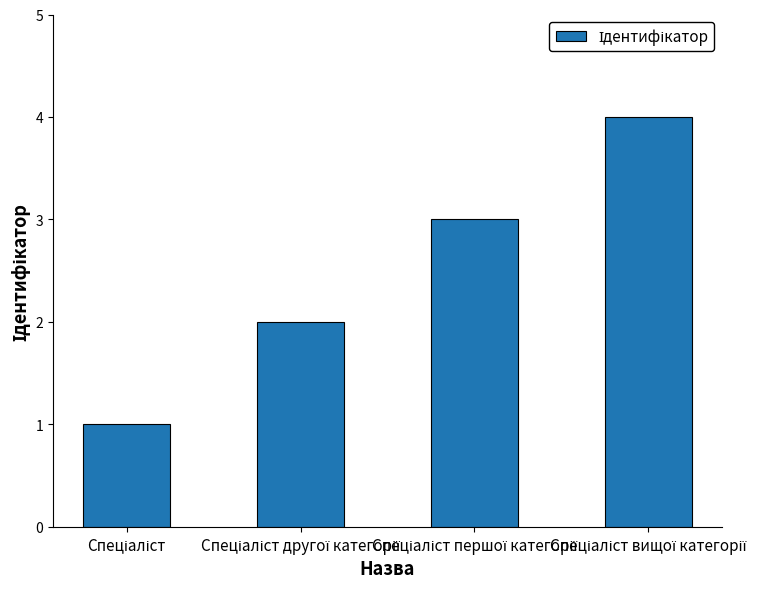

What is the difference between the maximum and minimum values?

3